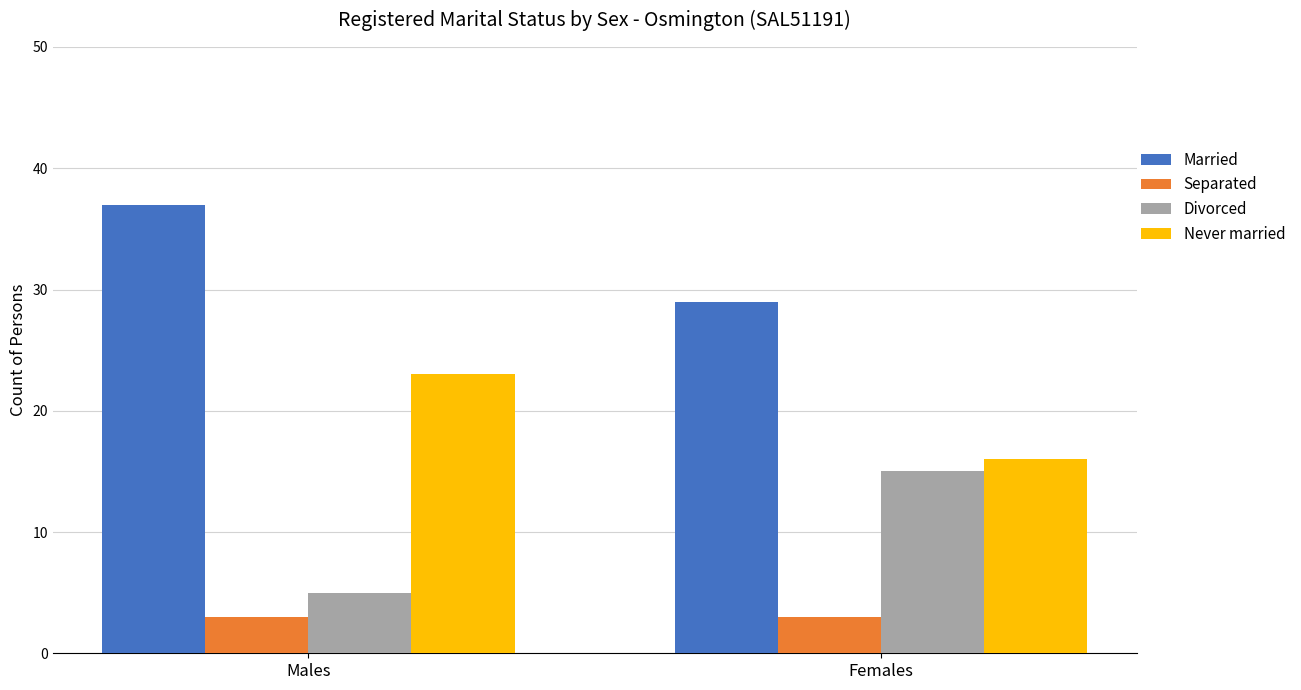

The value of Divorced at Females is 24. True or false?

False